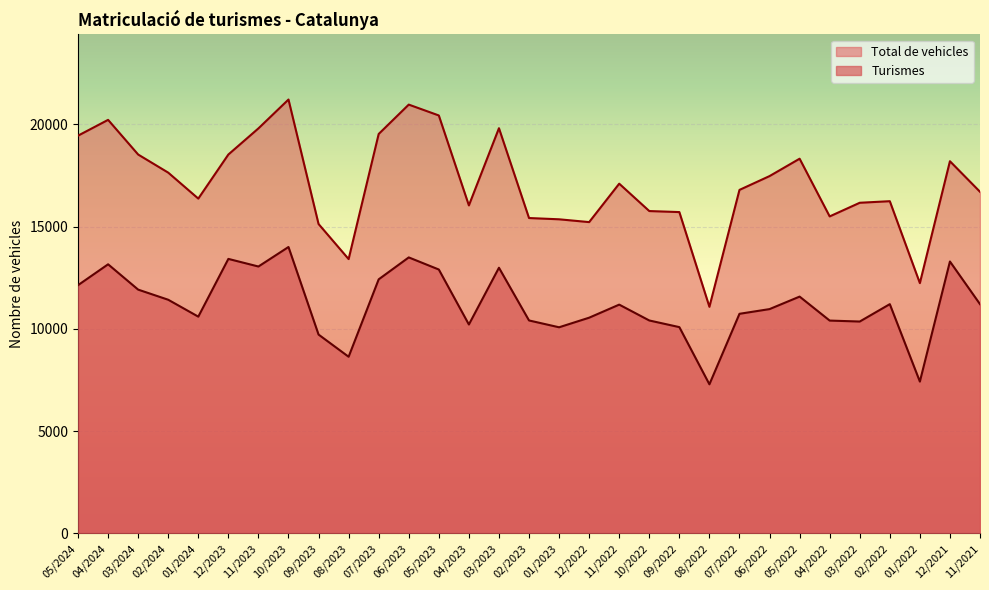

Count the number of data series in this chart.

2